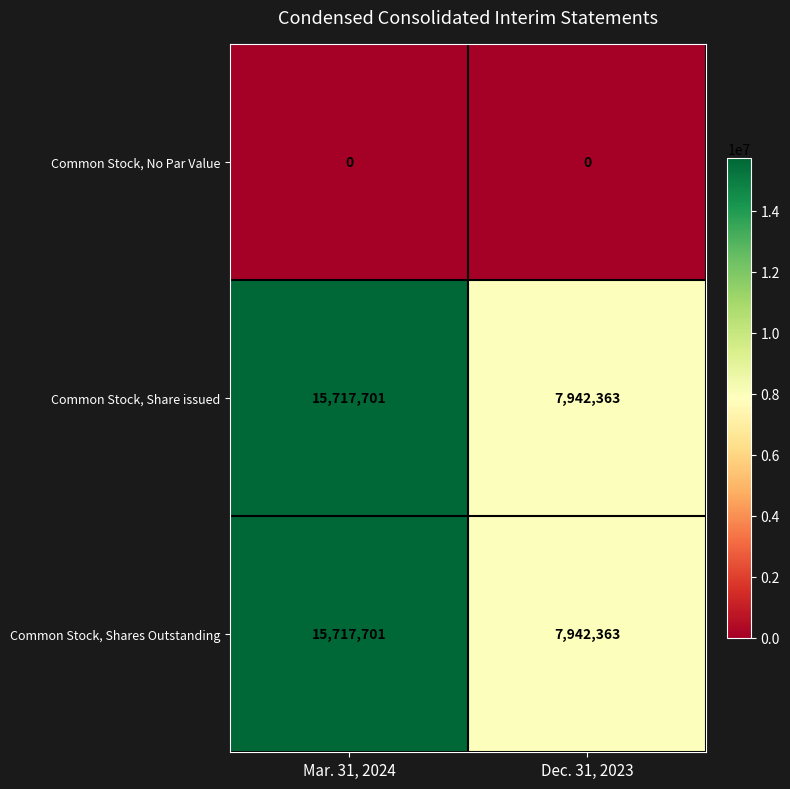

What is the approximate value of Common Stock, Share issued at Mar. 31, 2024, to the nearest 10?

15717700